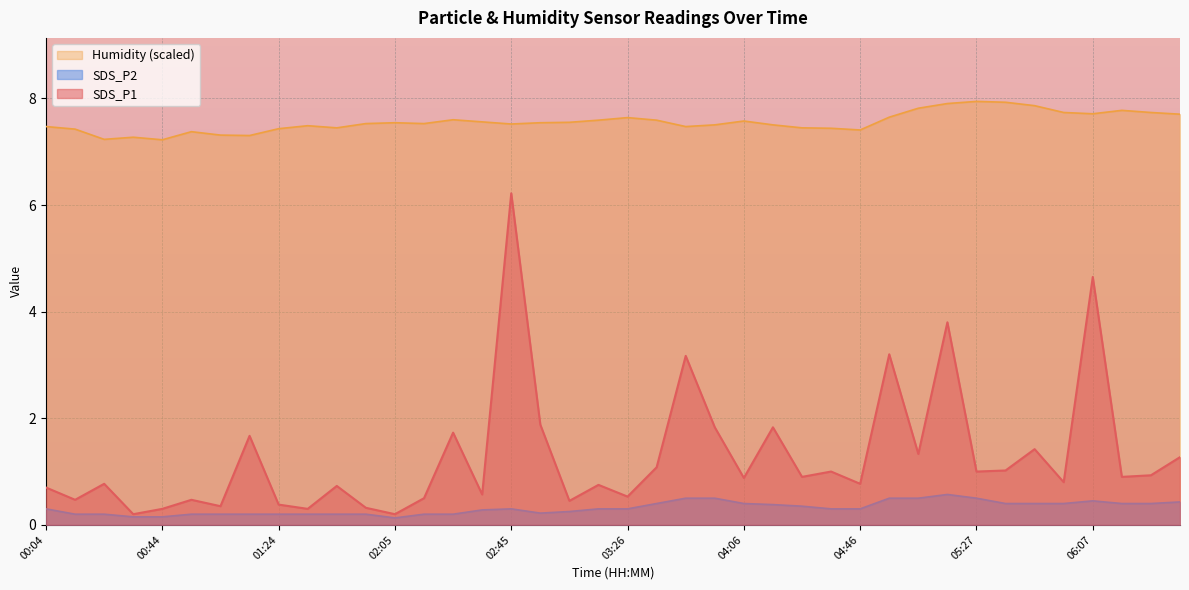

At which label does SDS_P2 reach its peak?

05:16